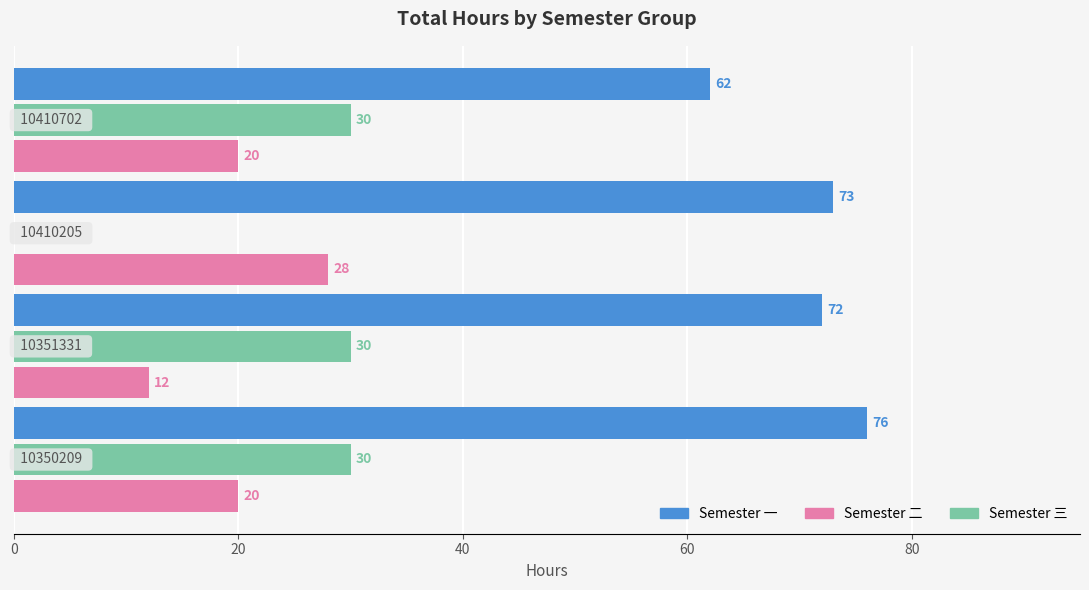

What is the maximum value shown in the chart?

76